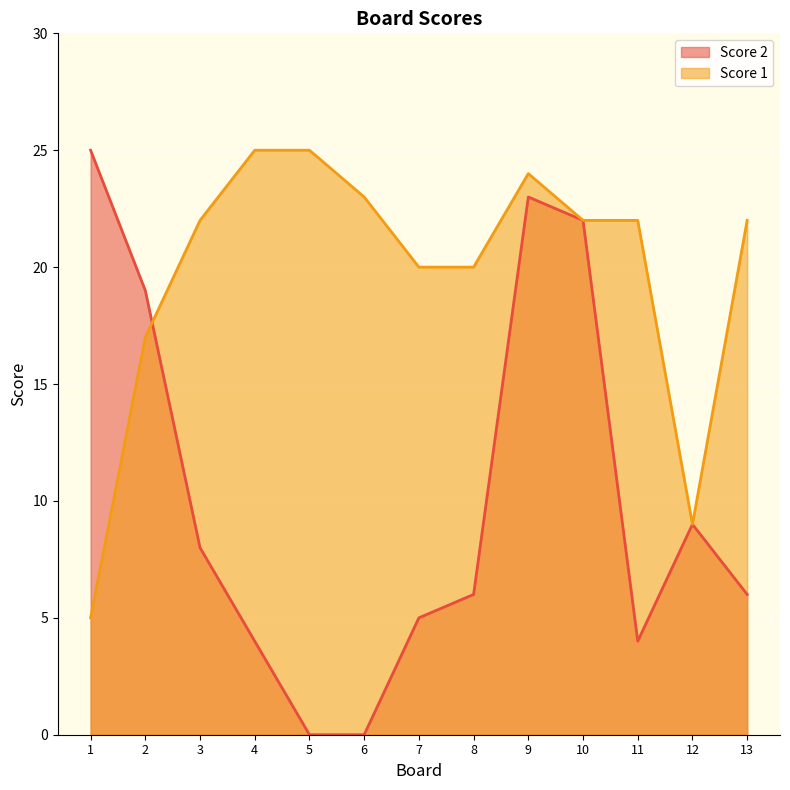

What is the difference between the maximum and minimum values in the Score 2 series?

25